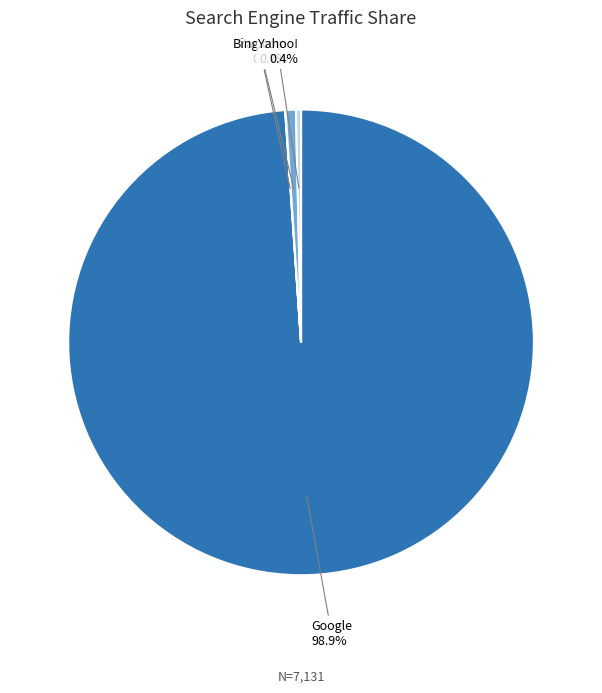

Is Bing.com the majority of the pie?

No